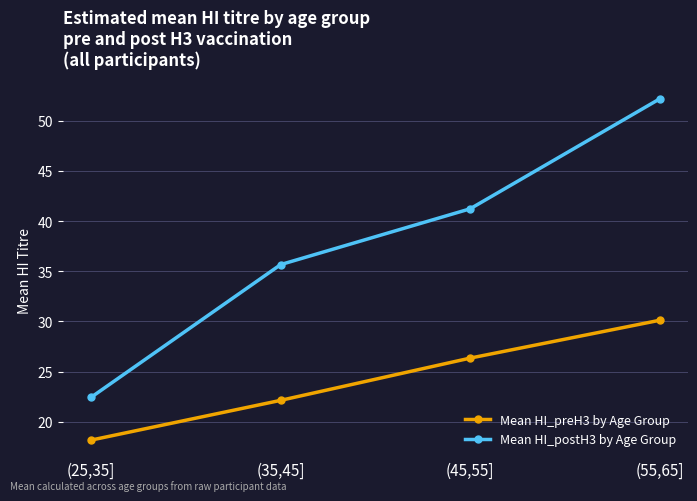

At which label is Mean HI_preH3 by Age Group closest to 24?

(35,45]